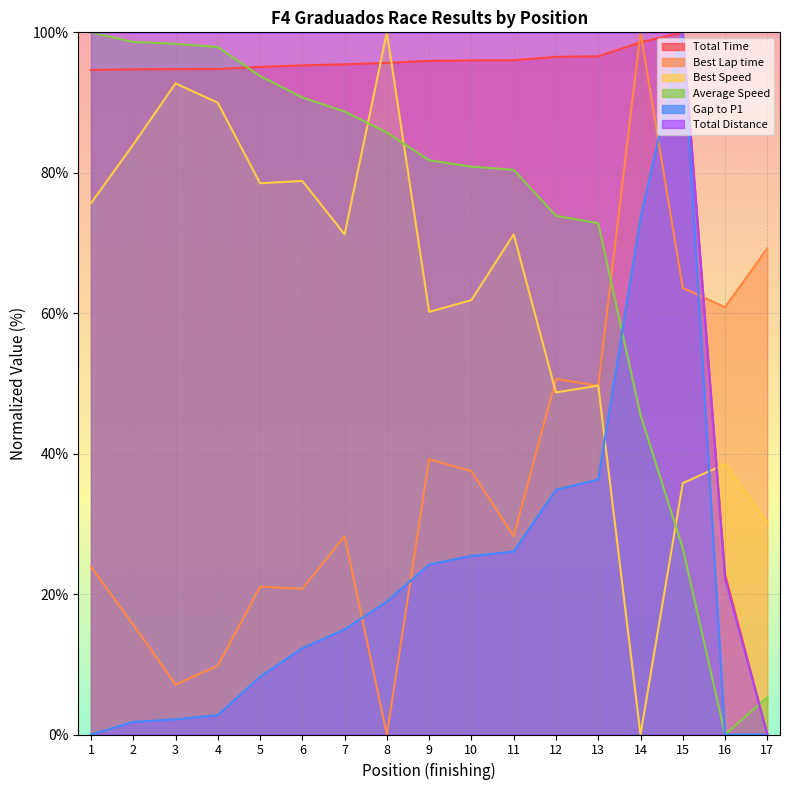

At which label does Average Speed reach its peak?

1